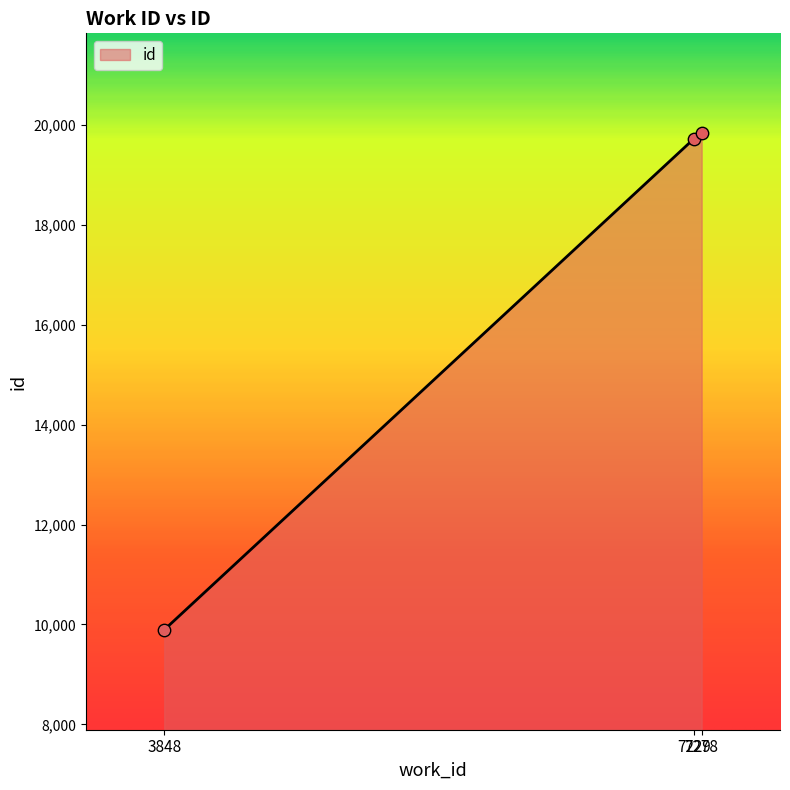

Which has a higher value, 7229 or 3848?

7229